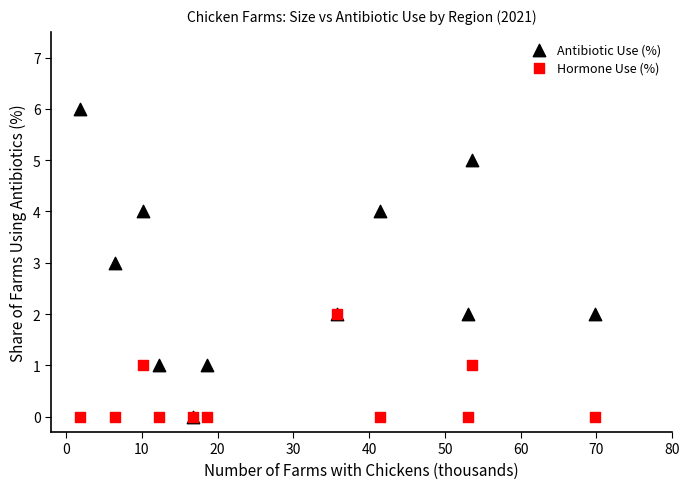

Which series has the largest Y range (max minus min)?

Antibiotic Use (%)